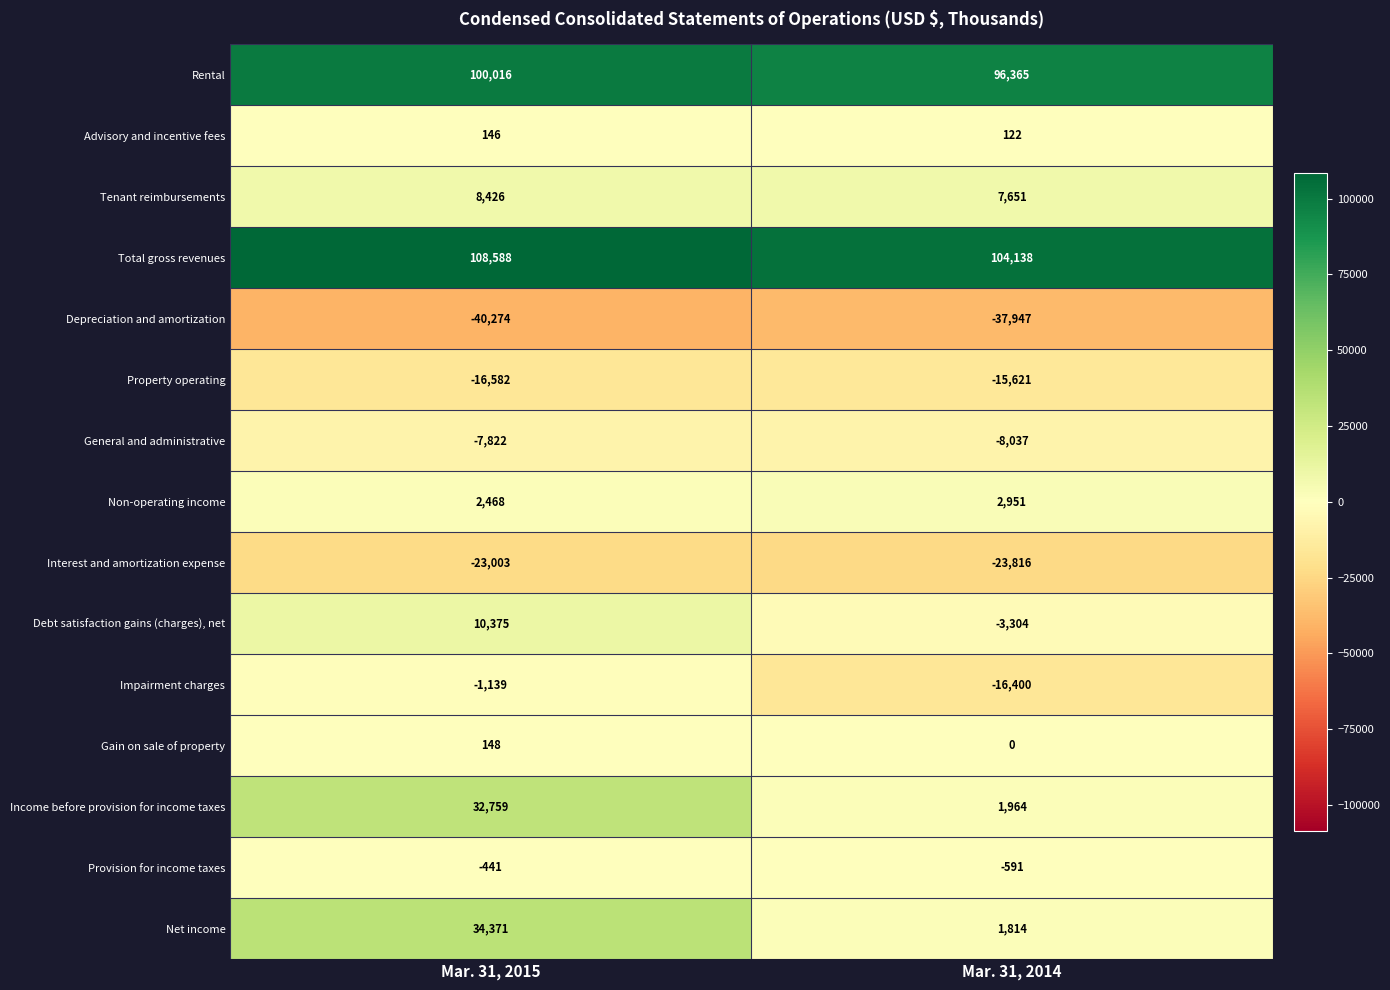

At which label does Non-operating income reach its peak?

Mar. 31, 2014